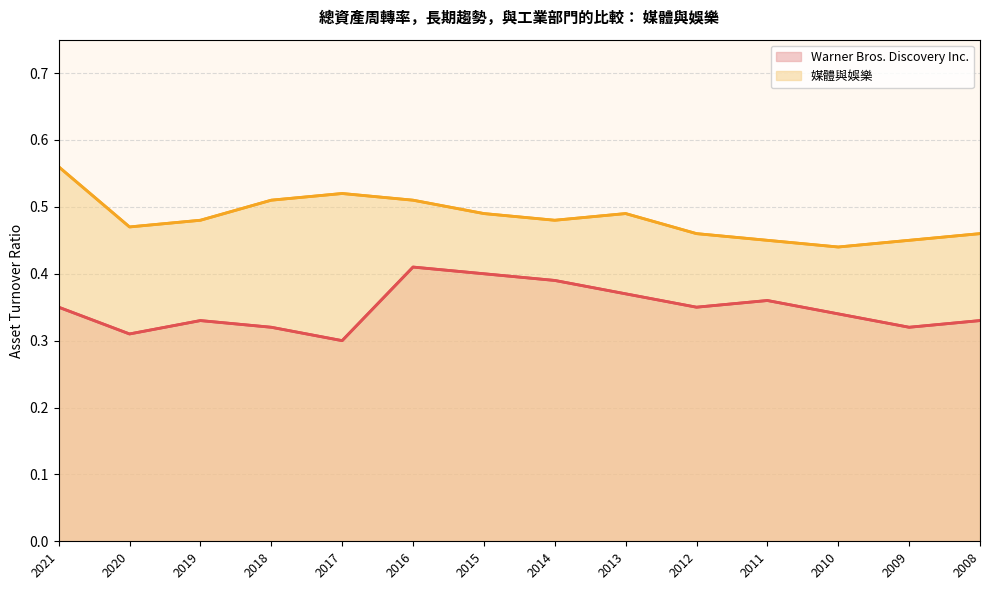

At how many categories does at least one series exceed 0?

14